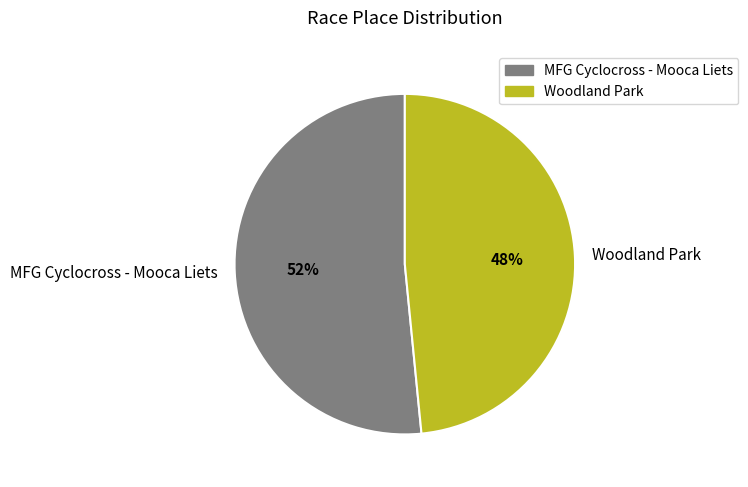

To the nearest percent, what portion does MFG Cyclocross - Mooca Liets represent?

52%